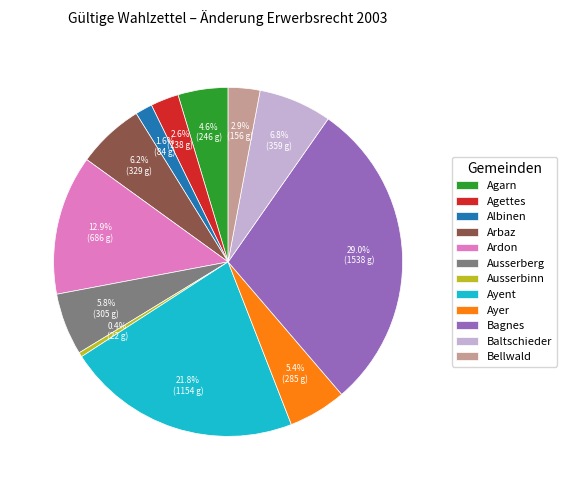

Is Ausserberg the majority of the pie?

No